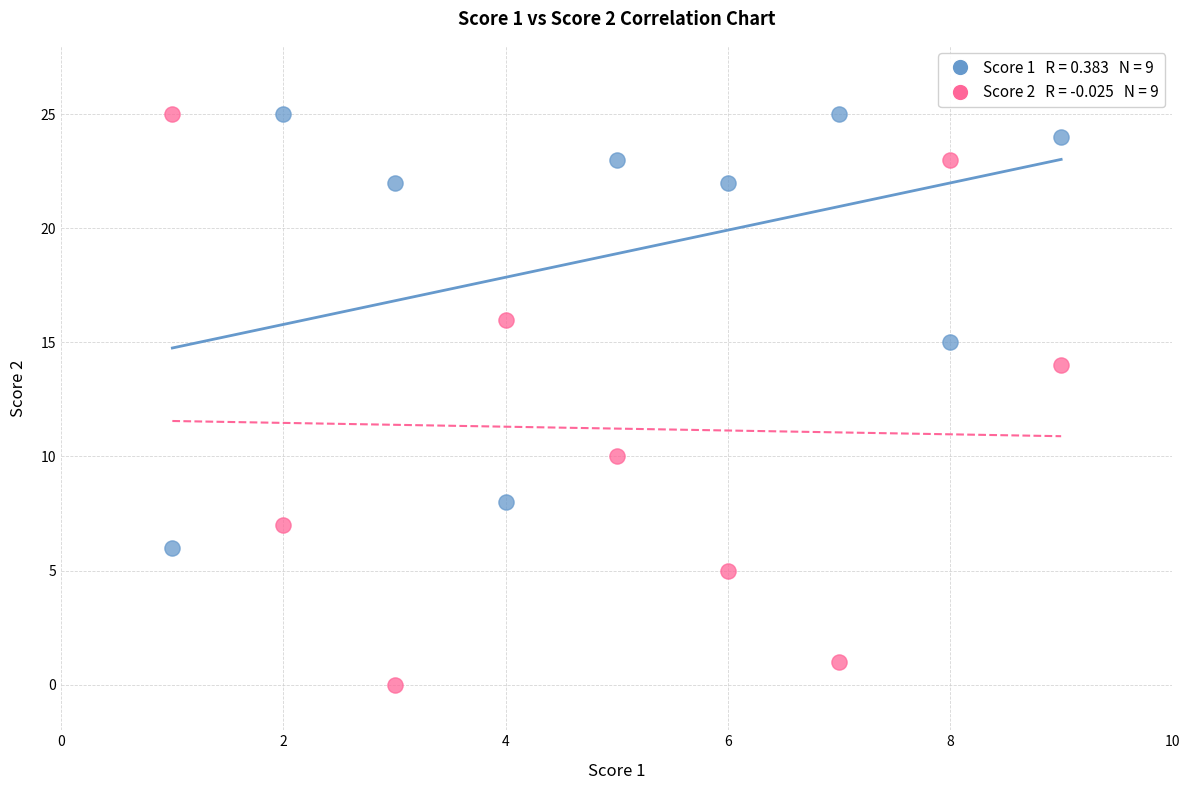

Across all data points, what is the range of Y values (max minus min)?

25